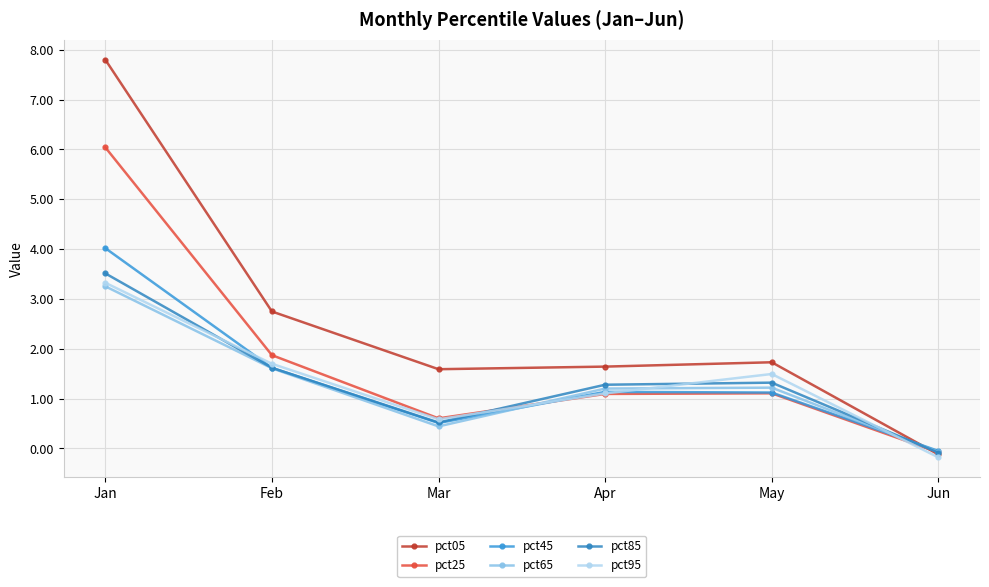

Which series has the largest total across all categories?

pct05